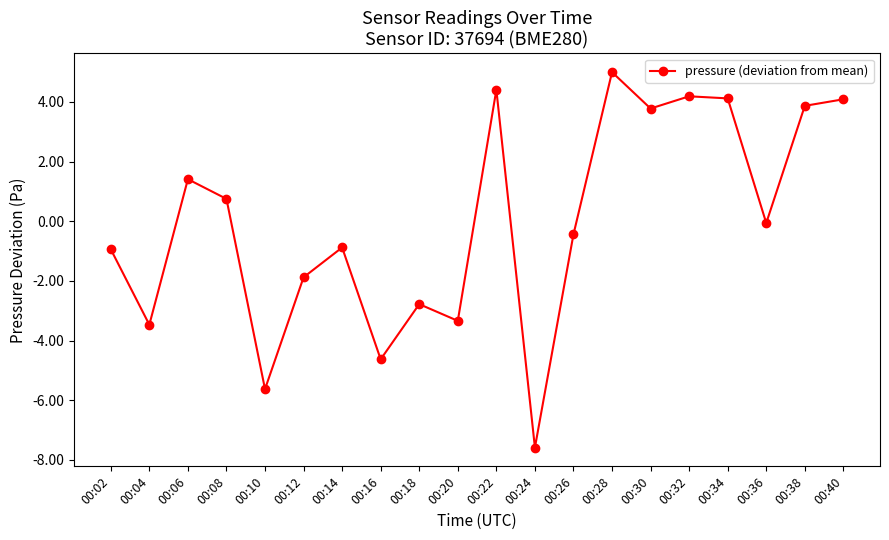

True or false: there are more than 1 points higher than both neighbors.

True